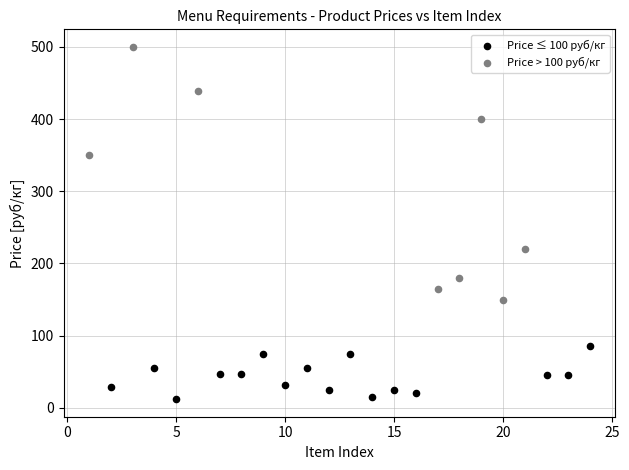

Which series reaches the maximum Y coordinate?

Price > 100 руб/кг